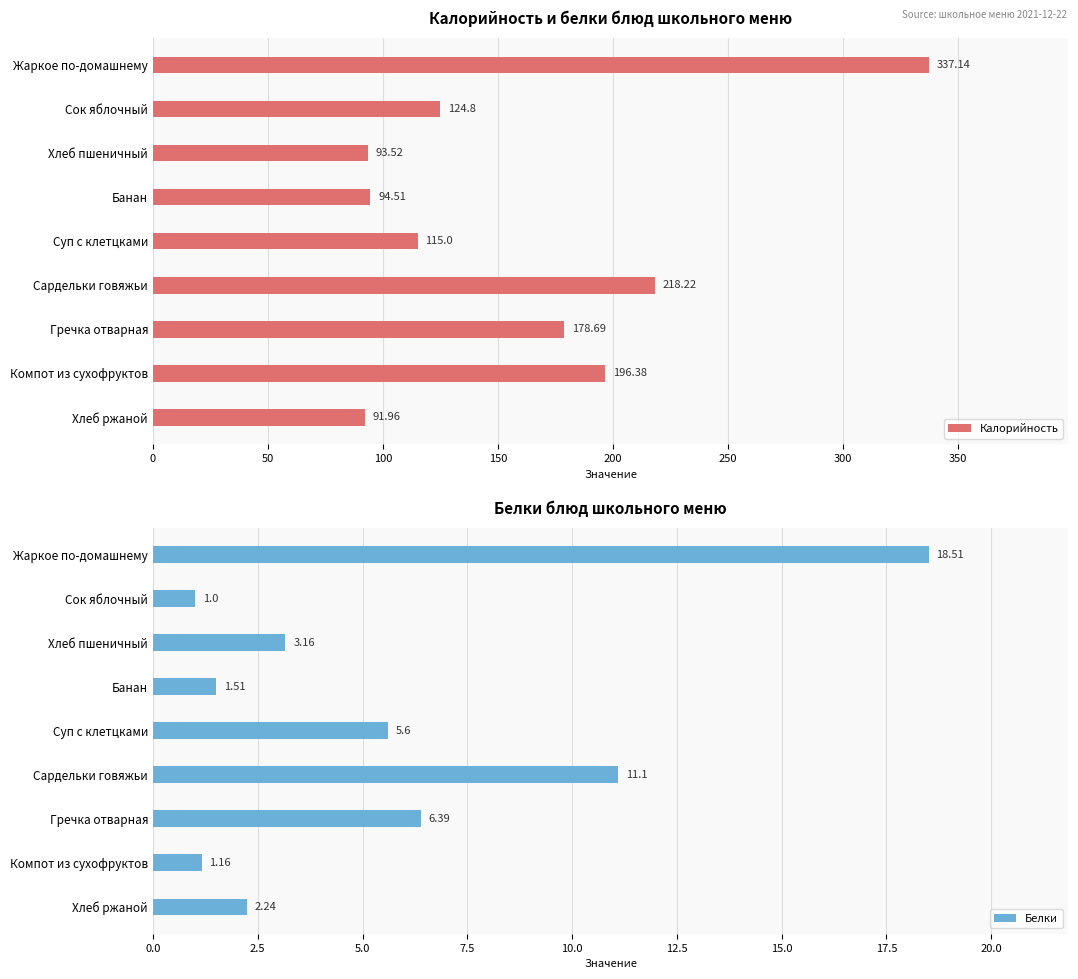

What is the difference between the maximum and minimum values in the Белки series?

17.5